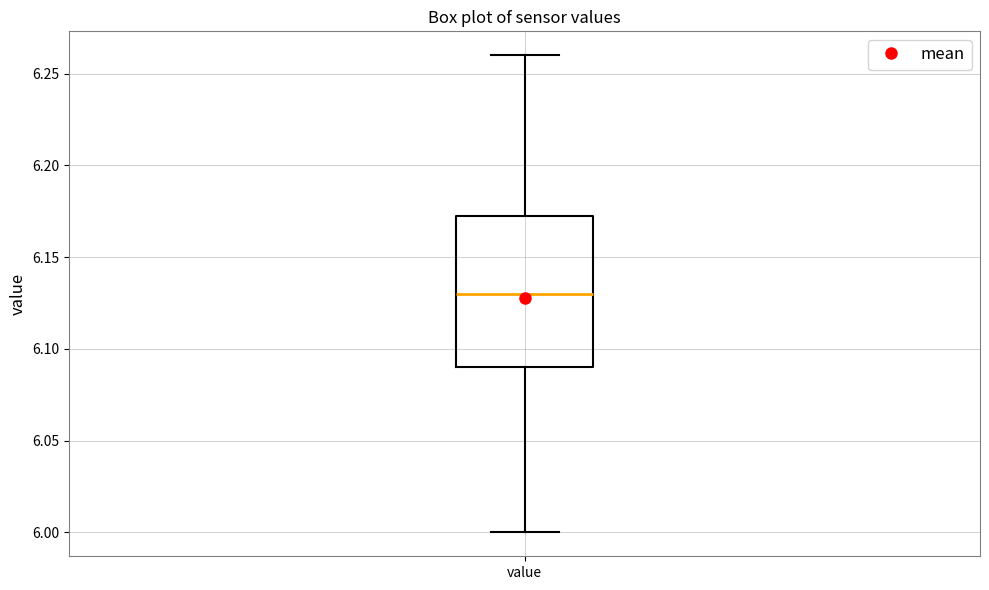

Where is the lower edge of the box for value on the y-axis? The values are not printed on the chart, so give them approximately, as read against the axis.

6.090